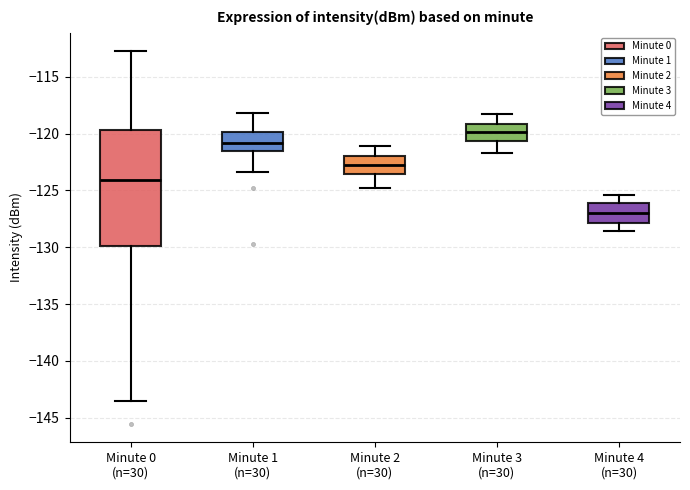

Reading left to right, transcribe this box plot: for each box, give where its median line is, the range the box spans, and where its two whiskers end, as read against the y-axis. The values are not printed on the chart, so give them approximately, as read against the axis.

Minute 0 (n=30): median -124.0, box -130.0 to -119.5, whiskers -143.5 to -113.0
Minute 1 (n=30): median -121.0, box -121.5 to -120.0, whiskers -123.5 to -118.0
Minute 2 (n=30): median -123.0, box -123.5 to -122.0, whiskers -125.0 to -121.0
Minute 3 (n=30): median -120.0, box -120.5 to -119.0, whiskers -121.5 to -118.5
Minute 4 (n=30): median -127.0, box -128.0 to -126.0, whiskers -128.5 to -125.5